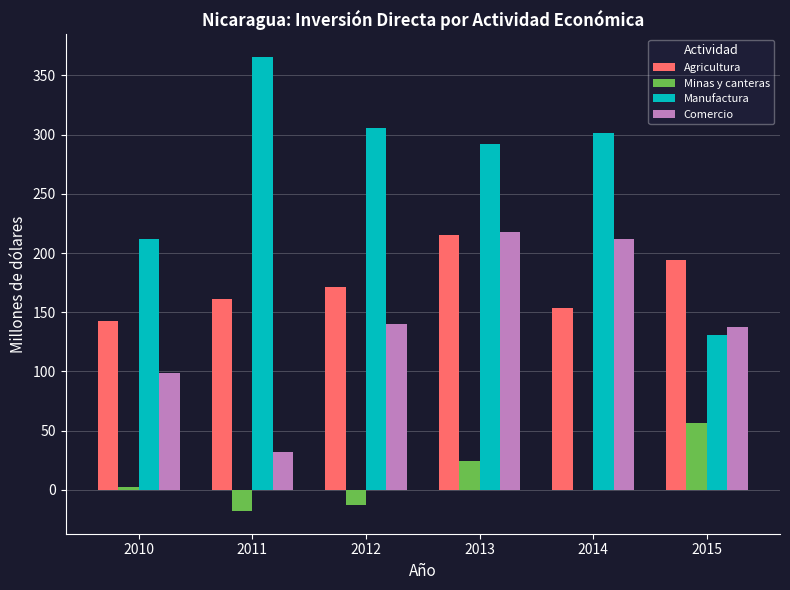

What is the spread (max minus min) of values at 2010?

209.7